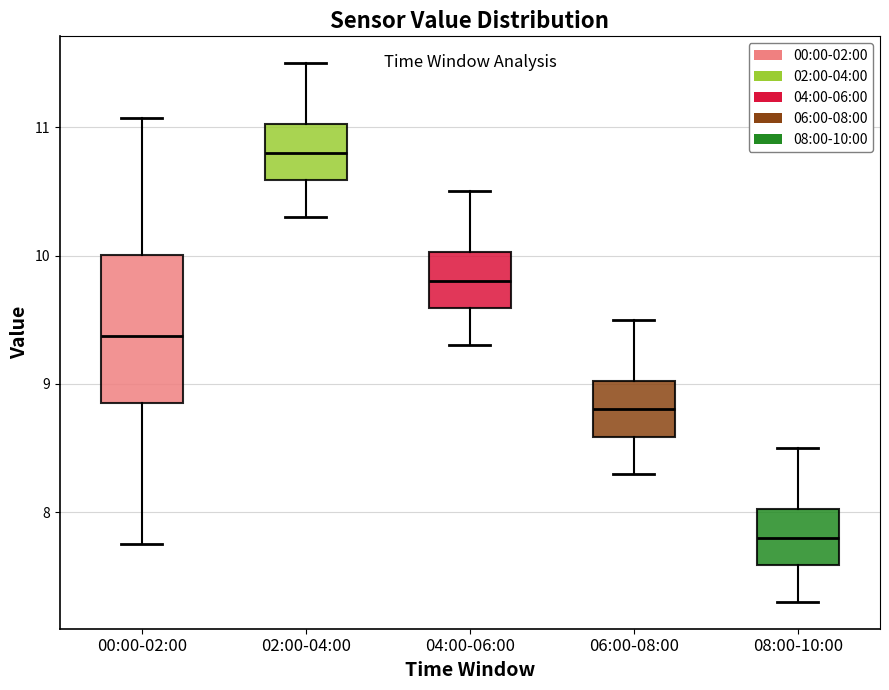

Reading left to right, transcribe this box plot: for each box, give where its median line is, the range the box spans, and where its two whiskers end, as read against the y-axis. The values are not printed on the chart, so give them approximately, as read against the axis.

00:00-02:00: median 9.4, box 8.9 to 10.0, whiskers 7.8 to 11.1
02:00-04:00: median 10.8, box 10.6 to 11.0, whiskers 10.3 to 11.5
04:00-06:00: median 9.8, box 9.6 to 10.0, whiskers 9.3 to 10.5
06:00-08:00: median 8.8, box 8.6 to 9.0, whiskers 8.3 to 9.5
08:00-10:00: median 7.8, box 7.6 to 8.0, whiskers 7.3 to 8.5